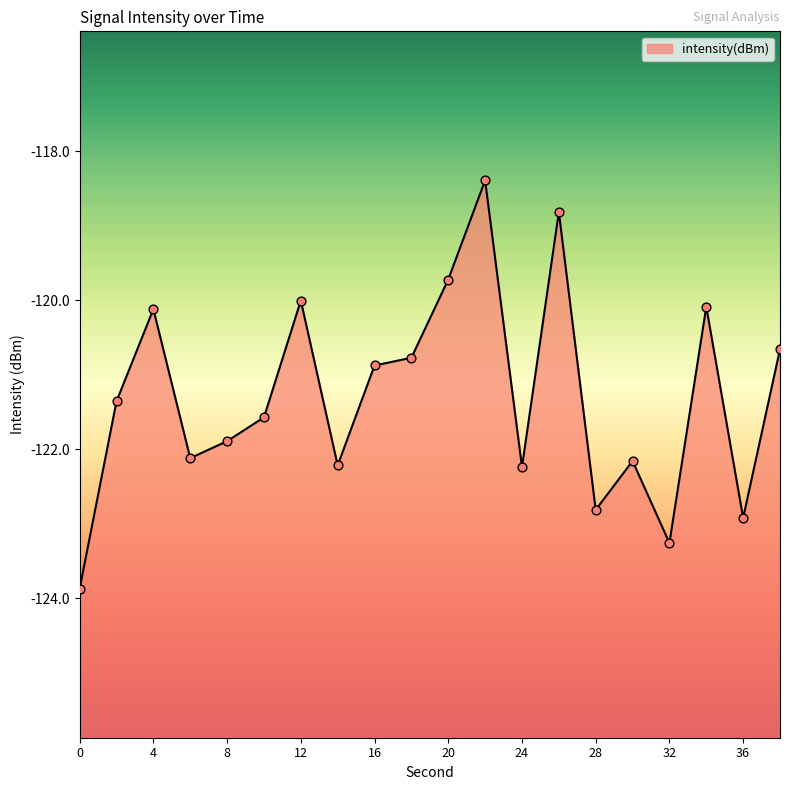

Which has a higher value, 4 or 30?

4